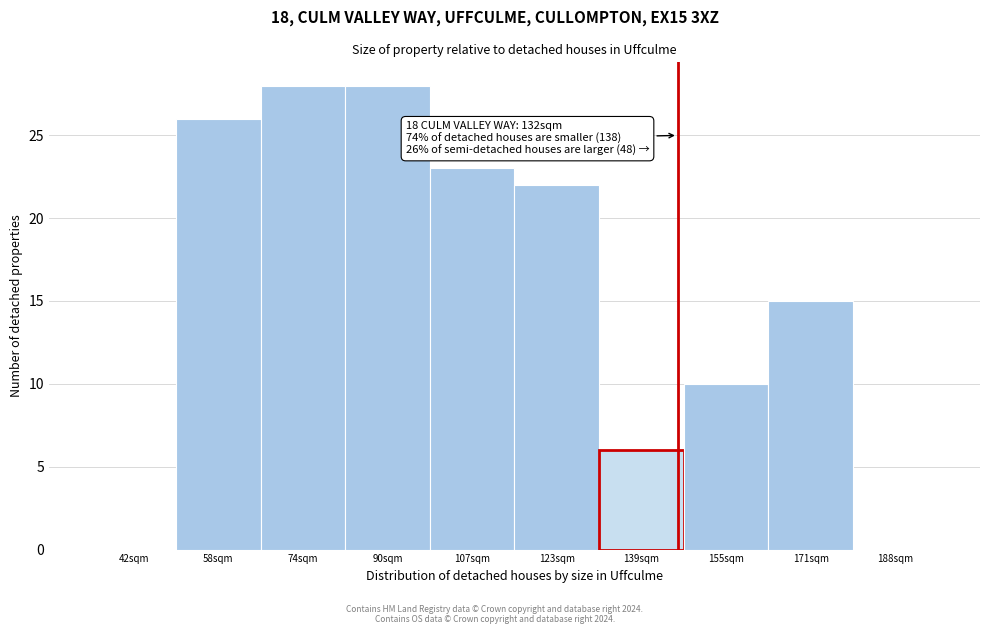

Reading right to left, list all the values displayed in this chart.

188sqm=0	171sqm=15	155sqm=10	139sqm=6	123sqm=22	107sqm=23	90sqm=28	74sqm=28	58sqm=26	42sqm=0